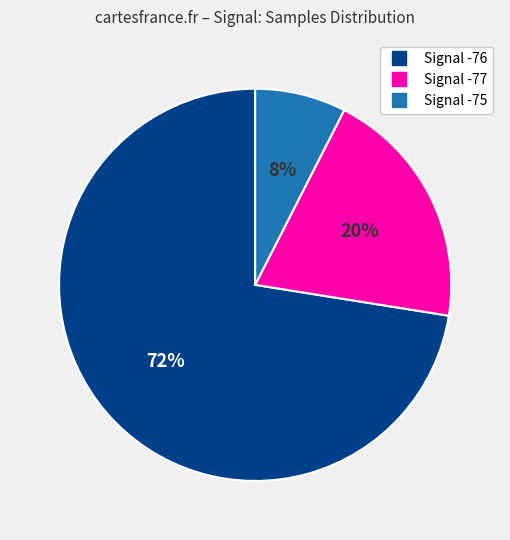

Does any single category account for the majority?

Yes